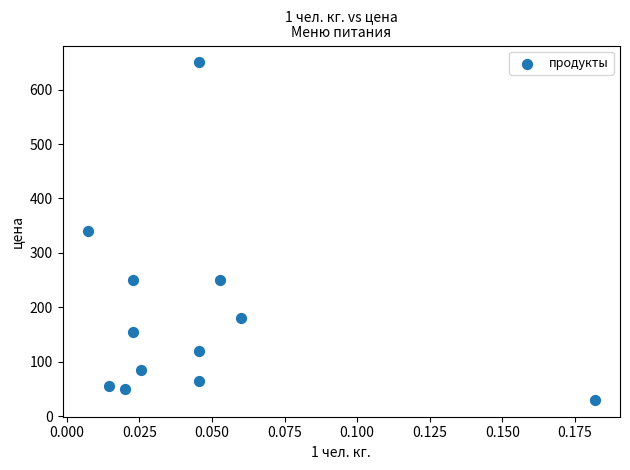

What is the average Y value?

186